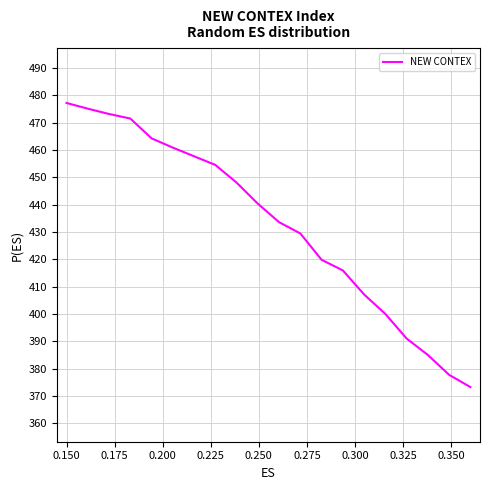

Does the chart have visible grid lines?

Yes